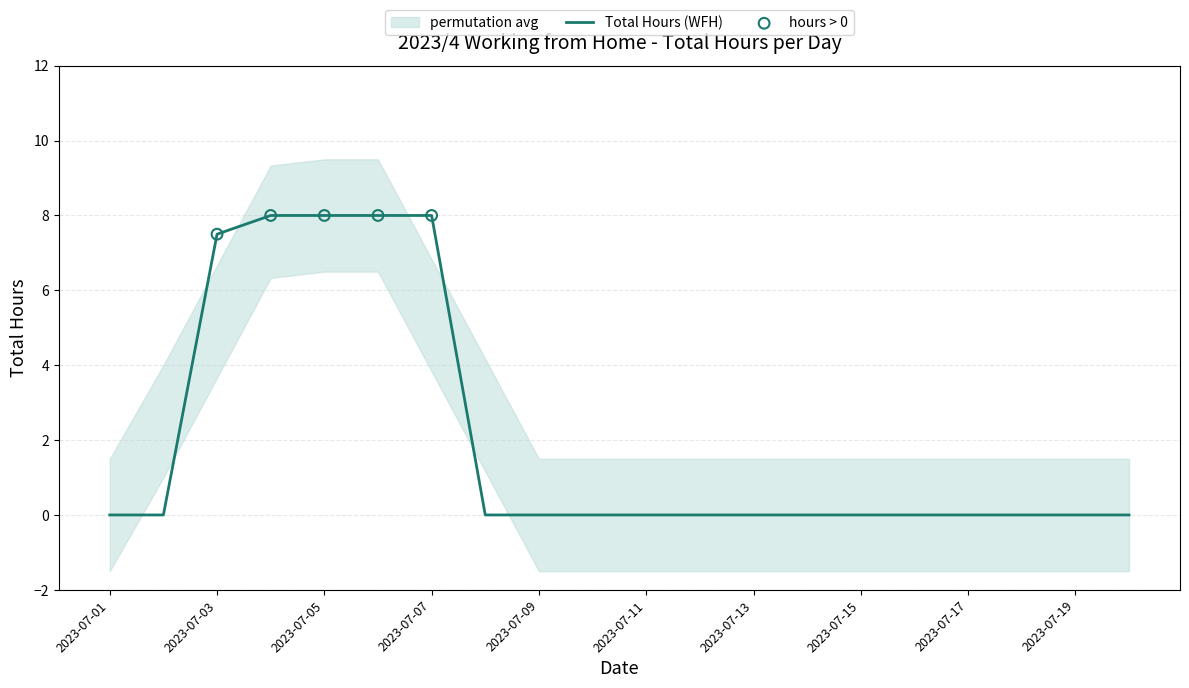

What is the change in value from 2023-07-05 to 2023-07-17?

-8.0